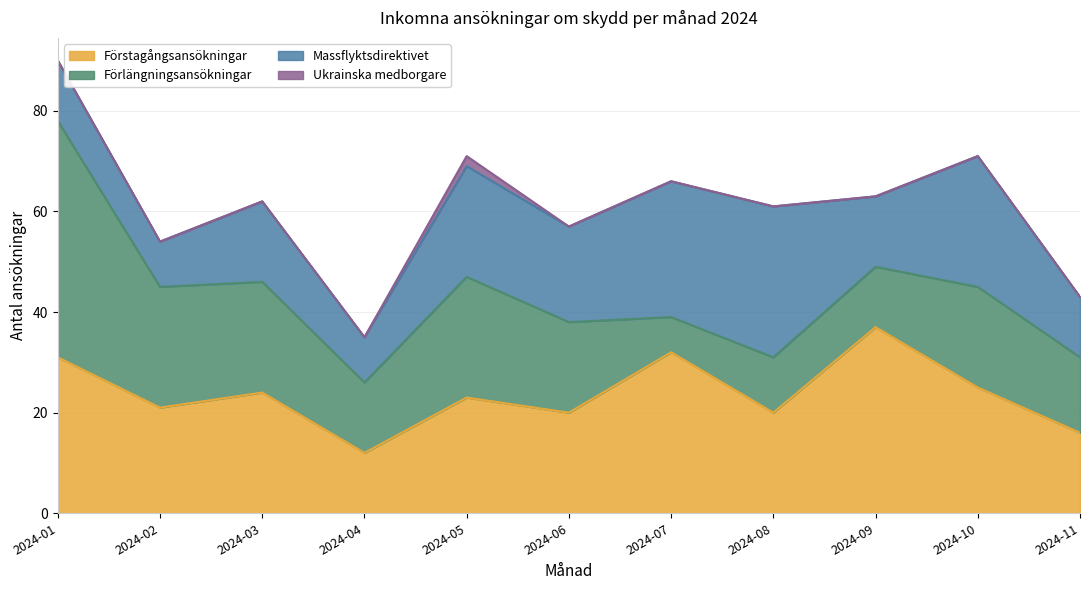

What is the difference between the maximum and minimum values in the Förstagångsansökningar series?

25